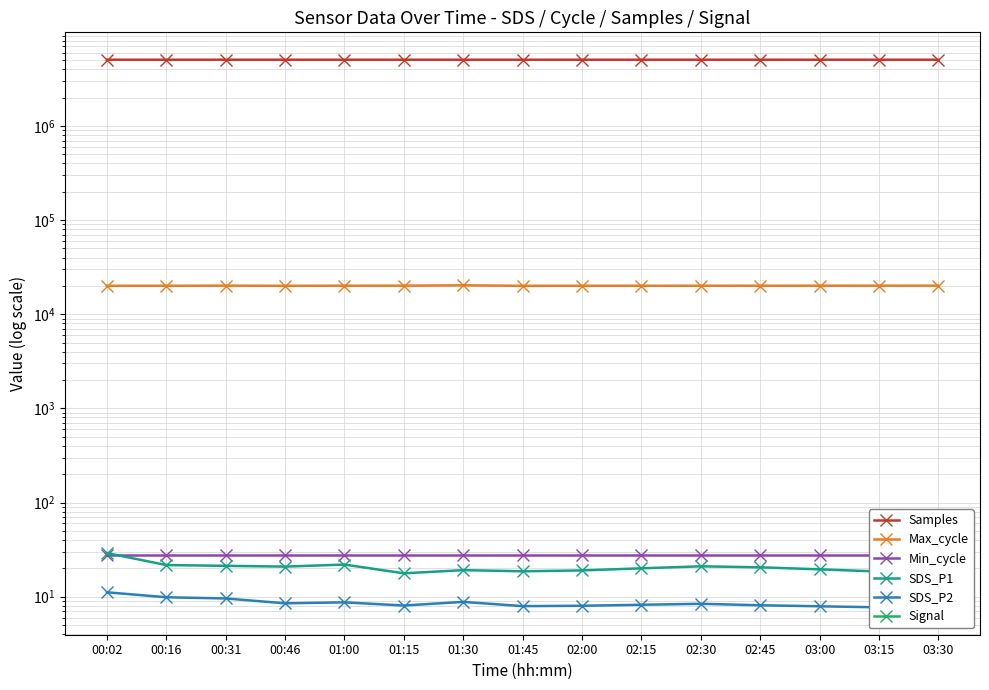

Does the chart have visible grid lines?

Yes